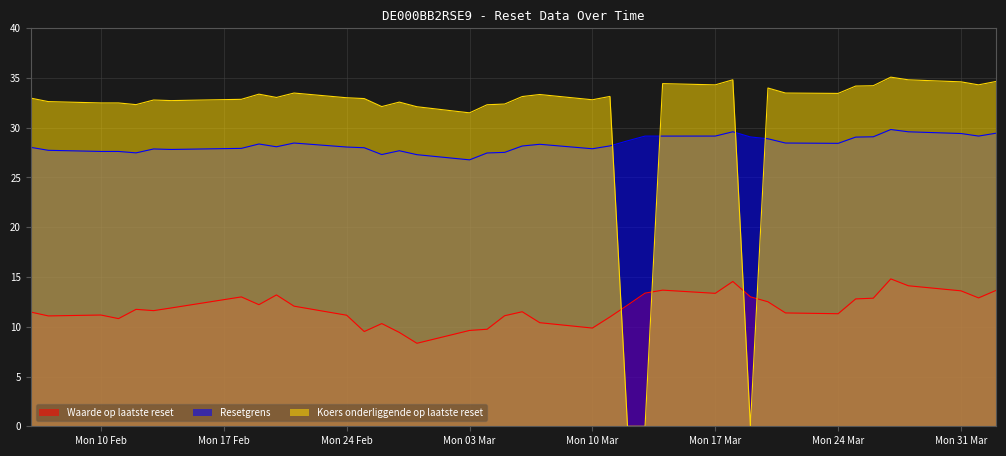

Is it true that Koers onderliggende op laatste reset equals 33.5 at 2025-03-21?

True